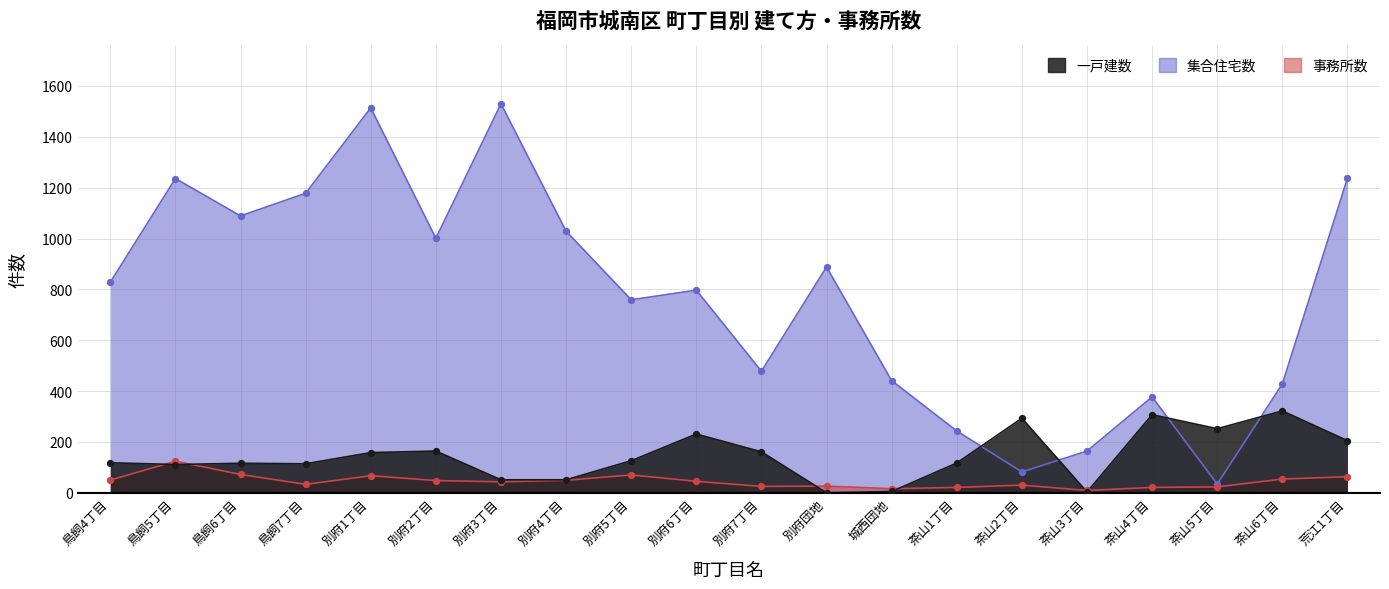

What is the total value across all series at 別府4丁目?

1129